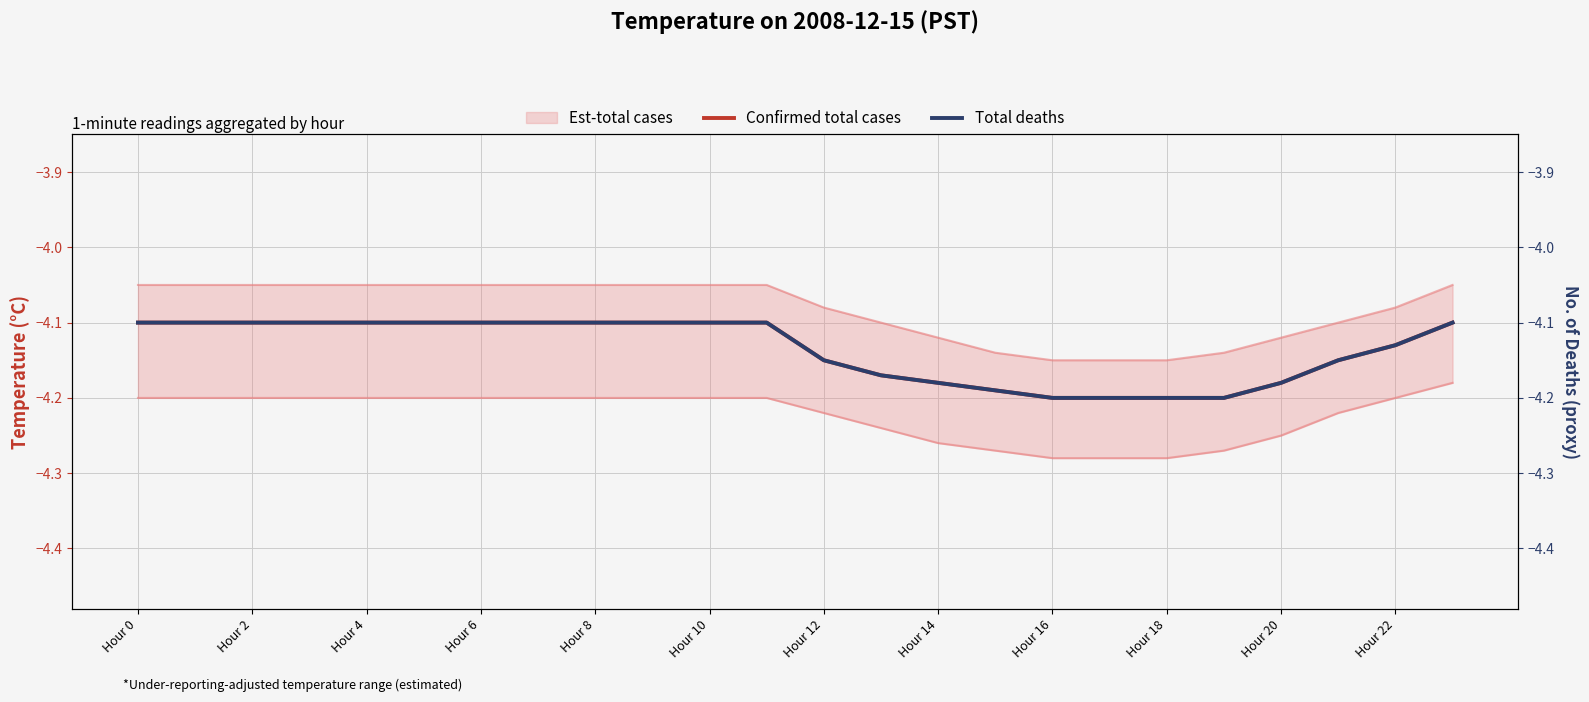

The value of Confirmed total cases at Hour 10 is -4.1. True or false?

True